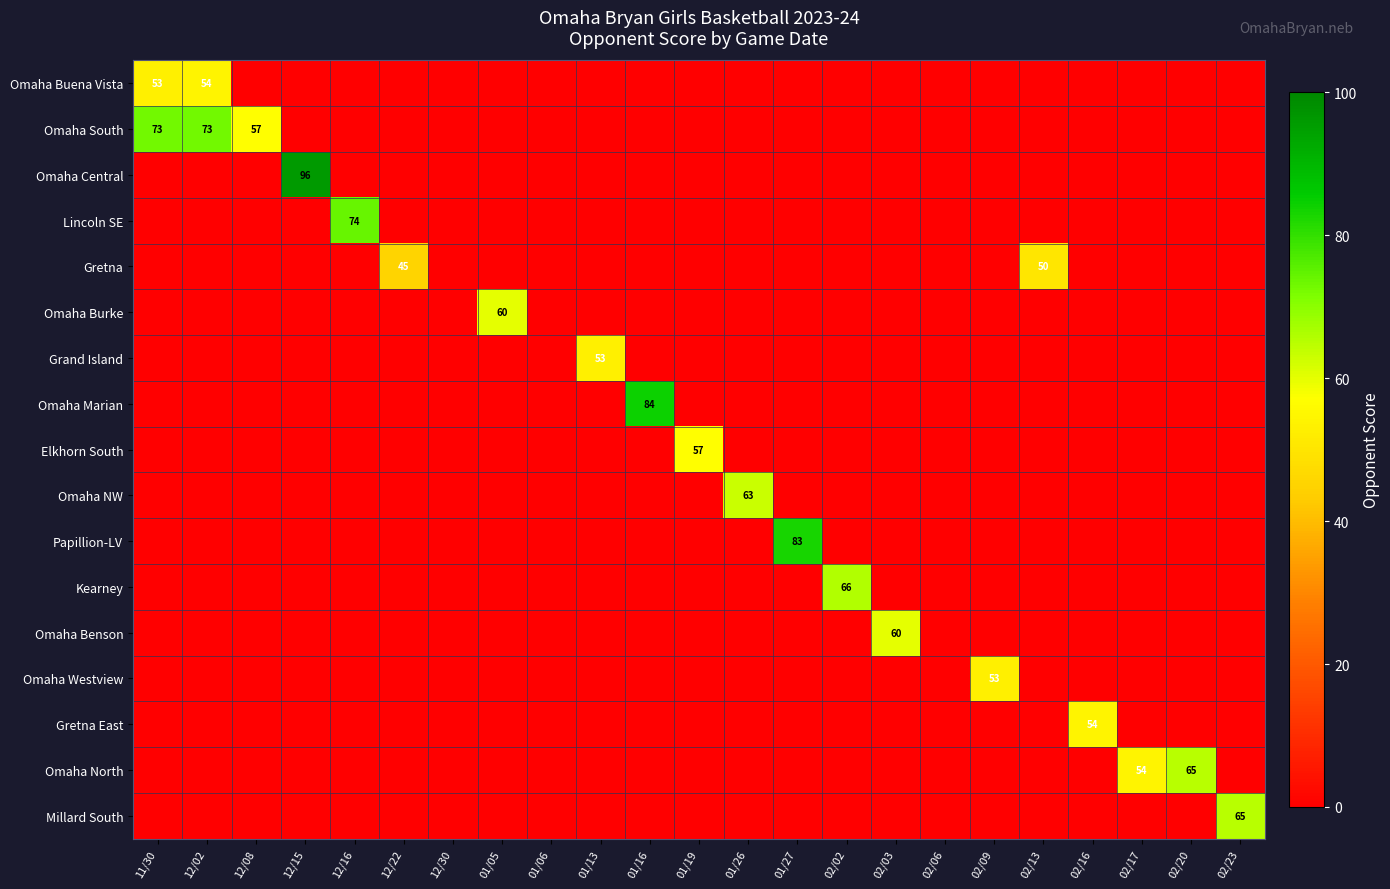

Which series changed the most between 01/19 and 02/03?

Omaha Benson